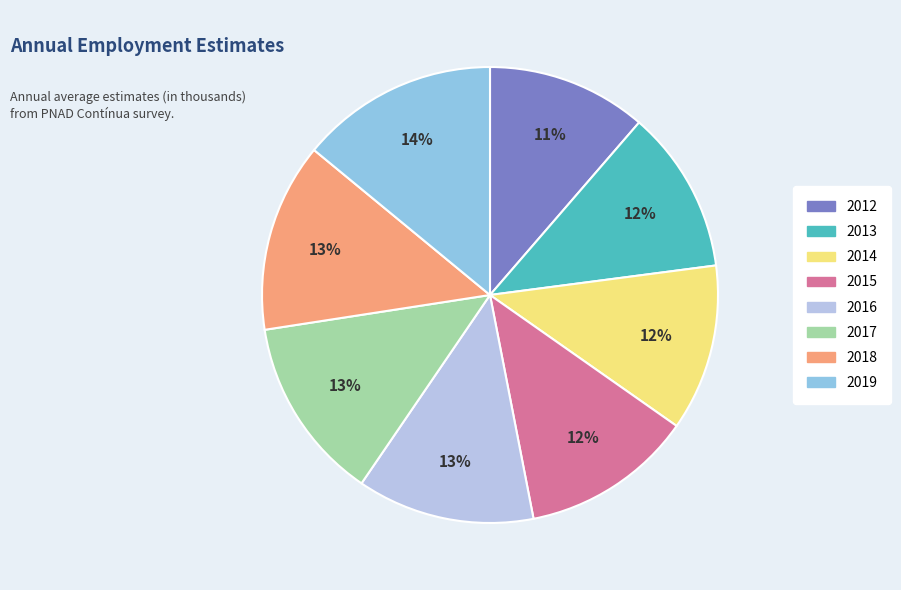

Which slice is the largest?

2019